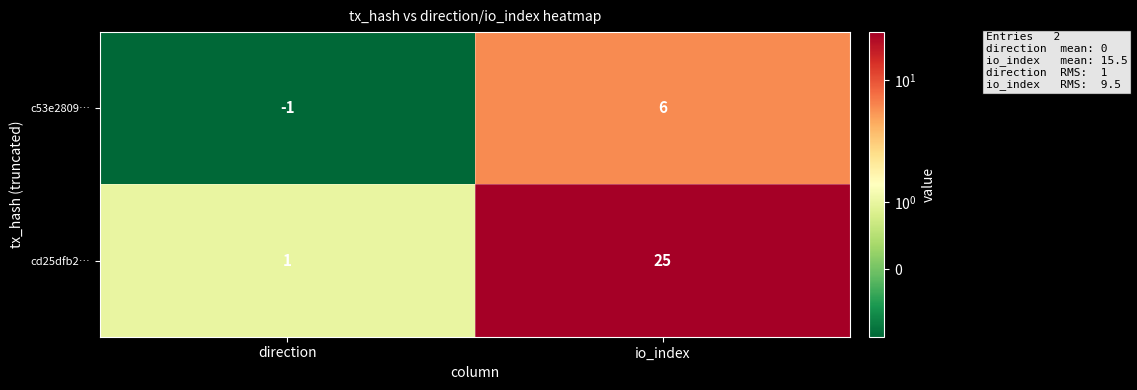

Which series has the widest spread of values?

cd25dfb2…